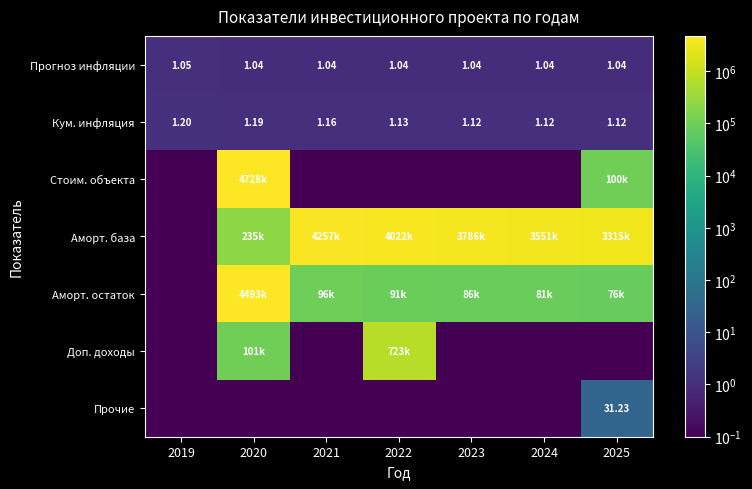

List the labels in order of Стоим. объекта value, largest first.

2020, 2025, 2019, 2021, 2022, 2023, 2024